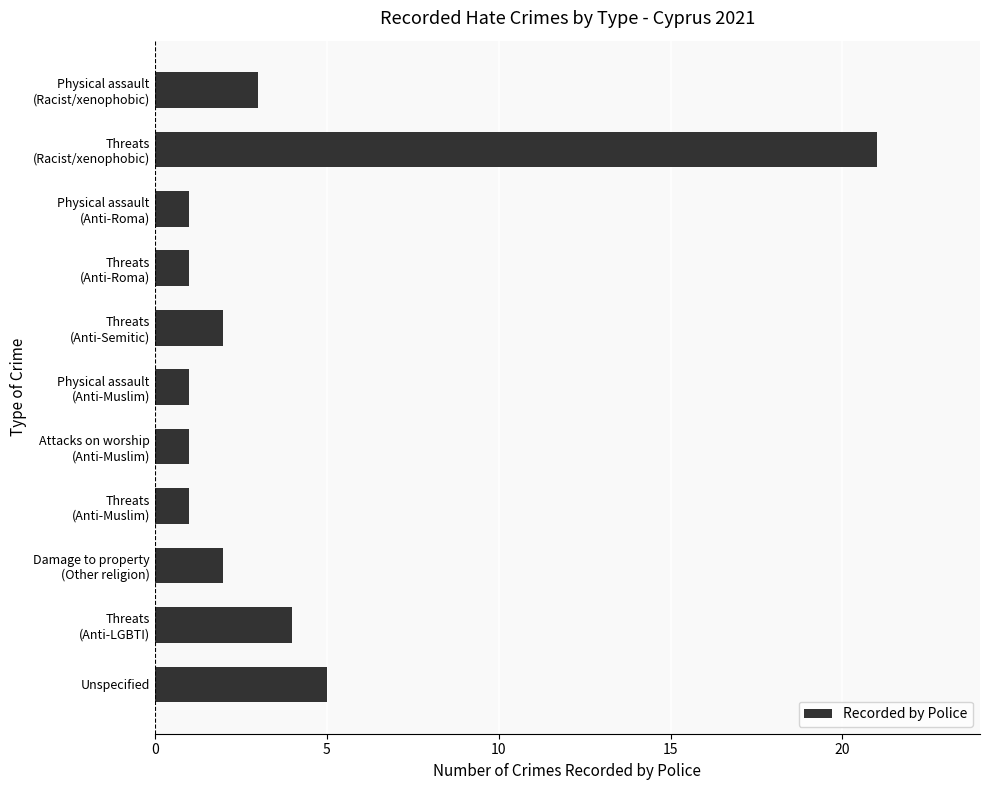

Reading top to bottom, list all the values displayed in this chart.

3	21	1	1	2	1	1	1	2	4	5